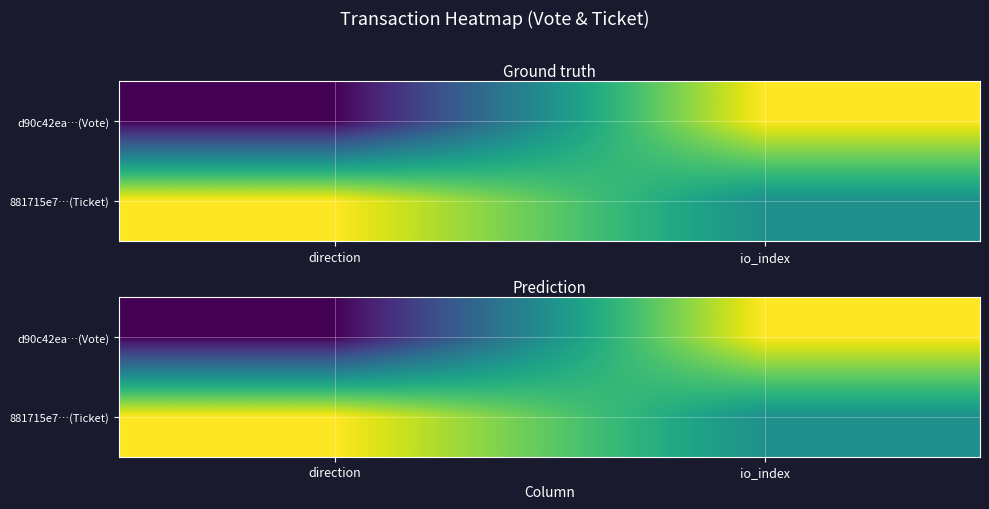

True or false: d90c42ea…(Vote) has a value of -1 at direction.

False